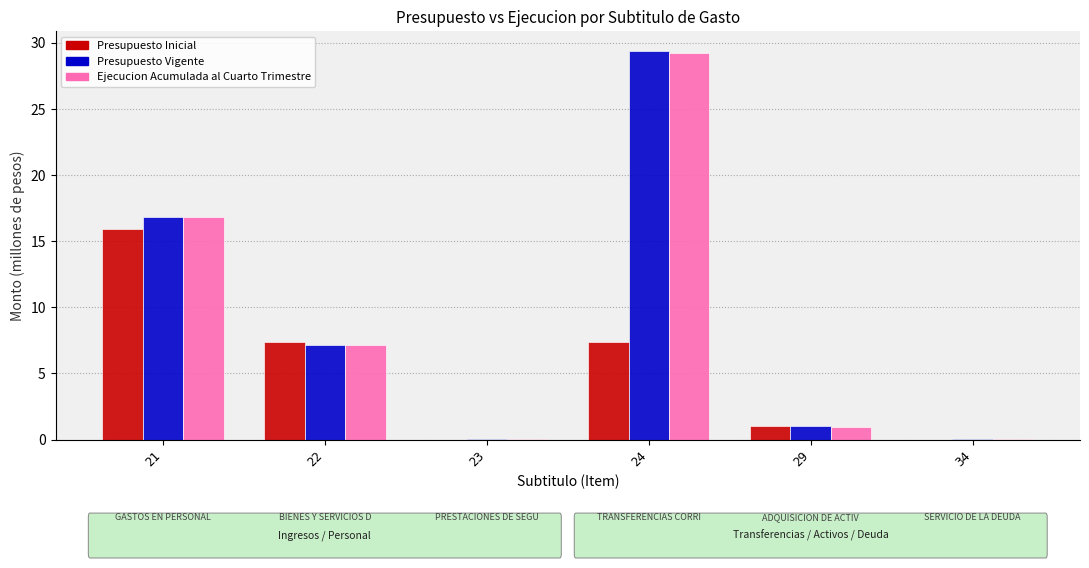

At which label does Presupuesto Inicial reach its peak?

21